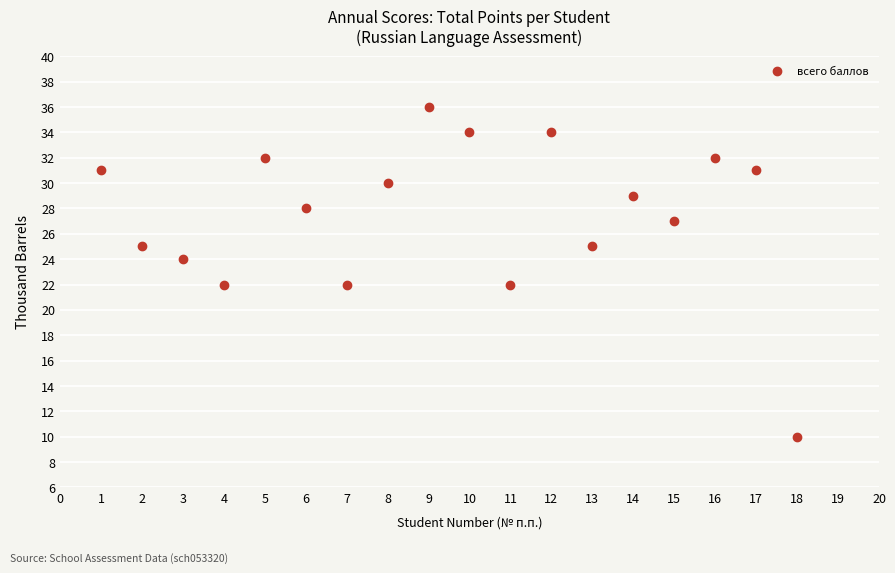

What is the range of X values (max minus min)?

17